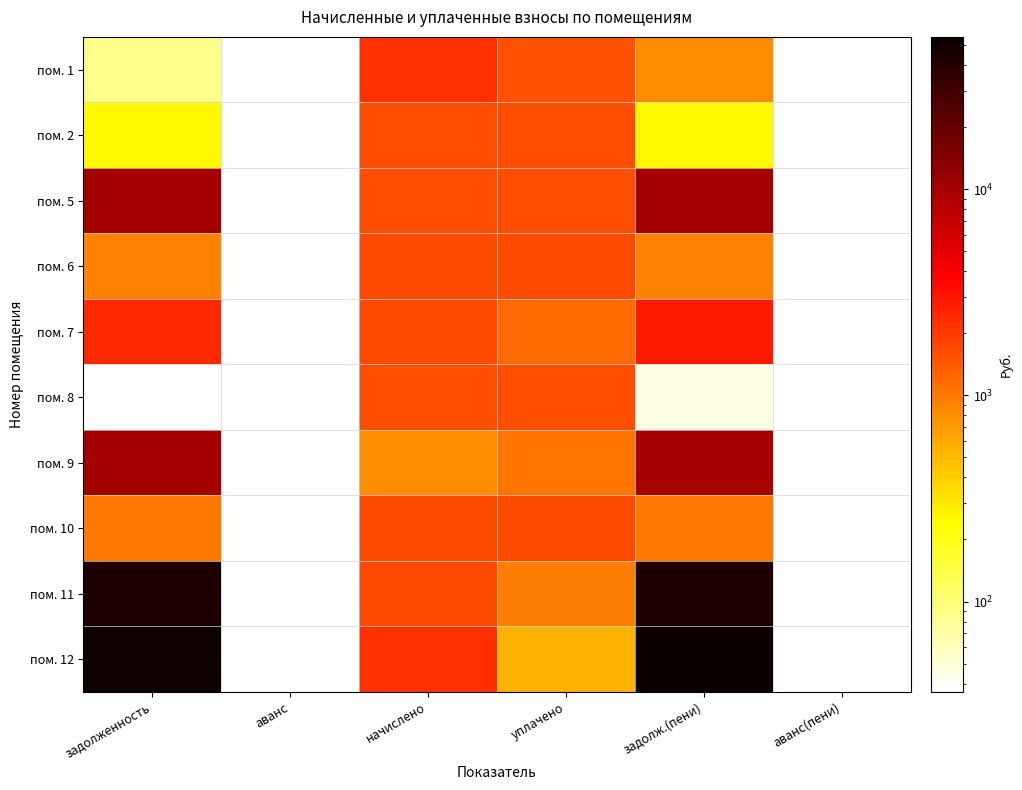

Is it true that пом. 2 equals 148.9 at задолж.(пени)?

False